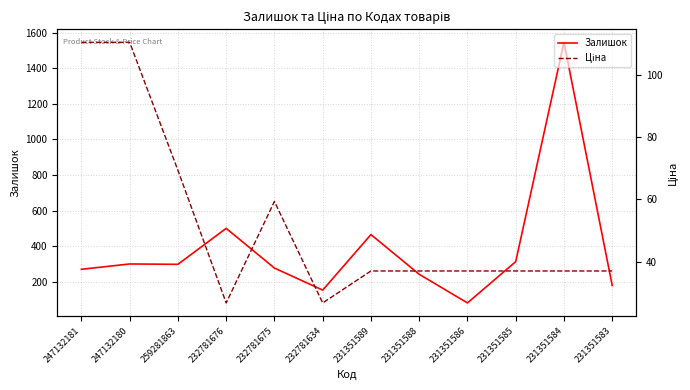

What is the spread (max minus min) of values at 232781675?

217.6